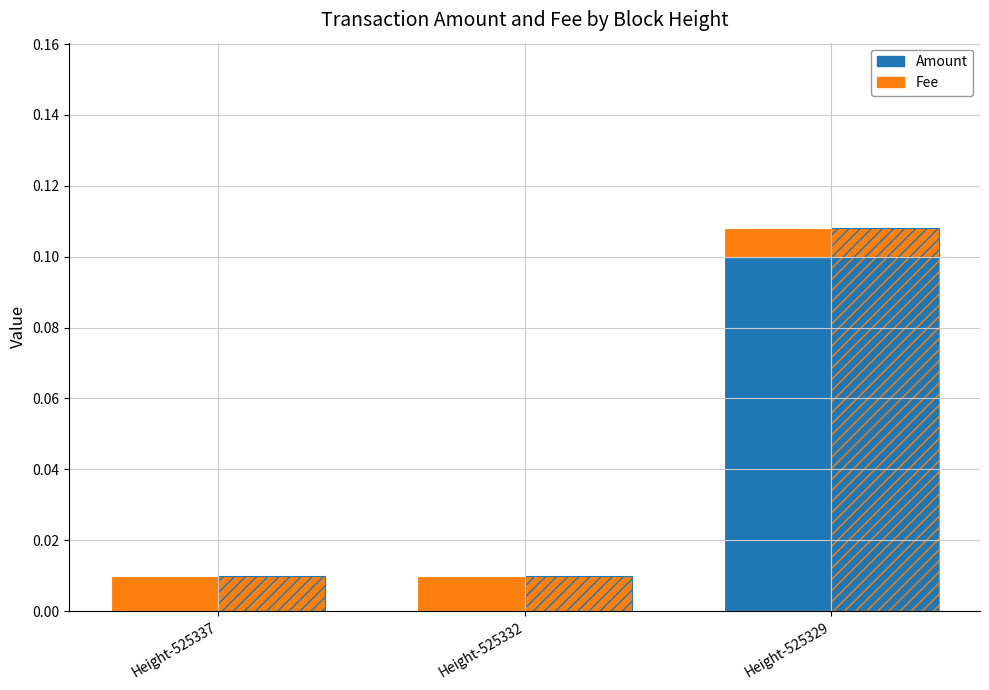

At Height-525329, list the series in order from smallest to largest.

Fee, Amount